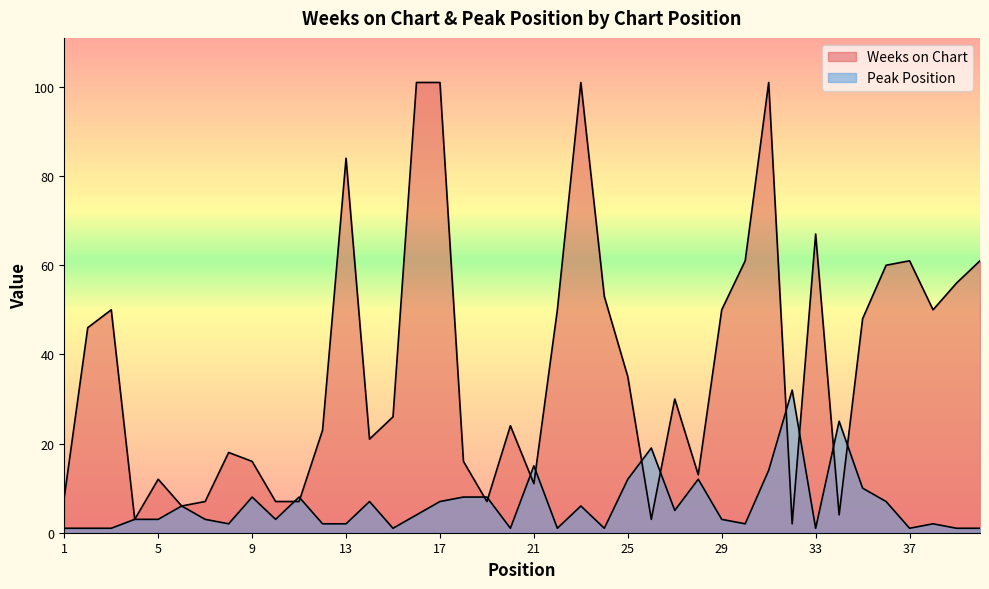

In Weeks on Chart, how many points are higher than both neighbors (excluding endpoints)?

10